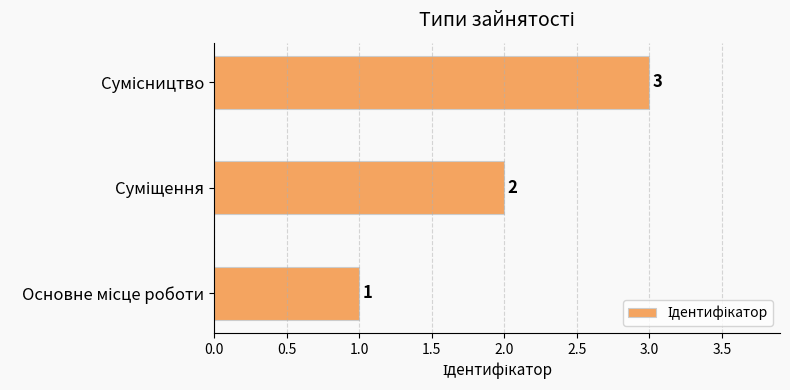

What is the maximum value shown in the chart?

3